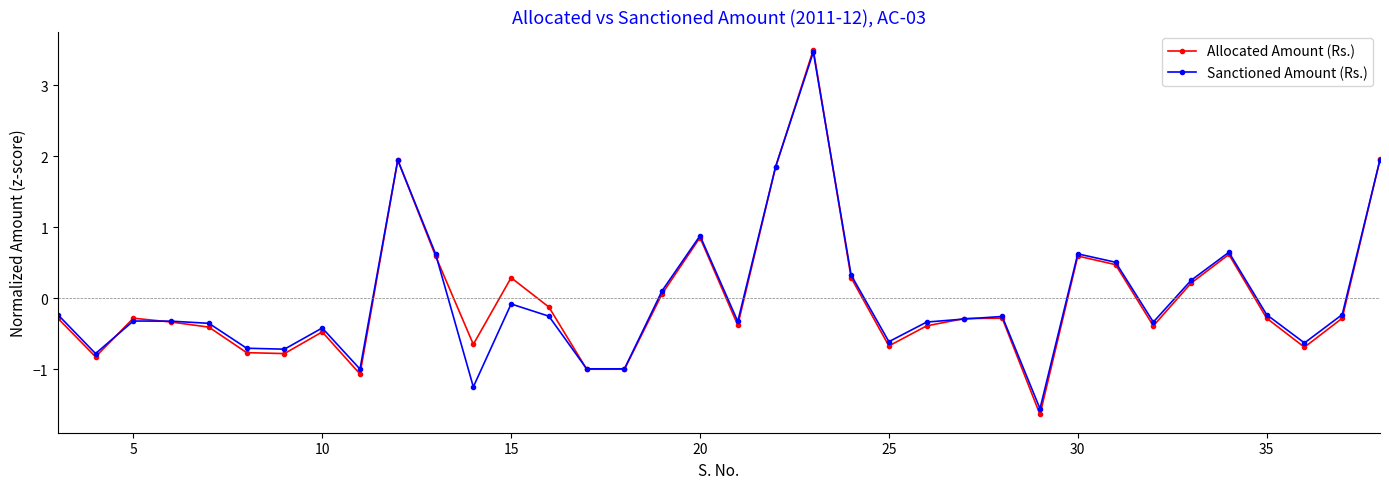

True or false: Allocated Amount (Rs.) has more than 2 points higher than both neighbors.

True